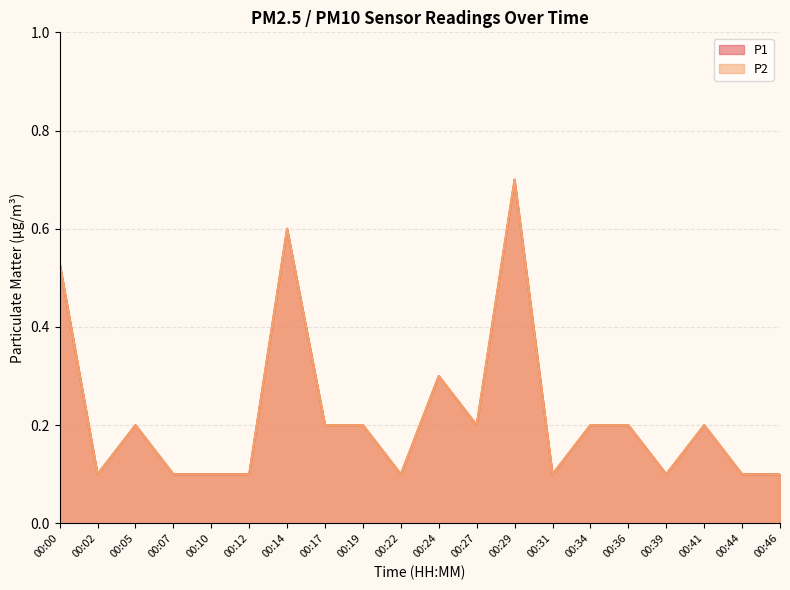

The value of P1 at 00:05 is 0.1. True or false?

False